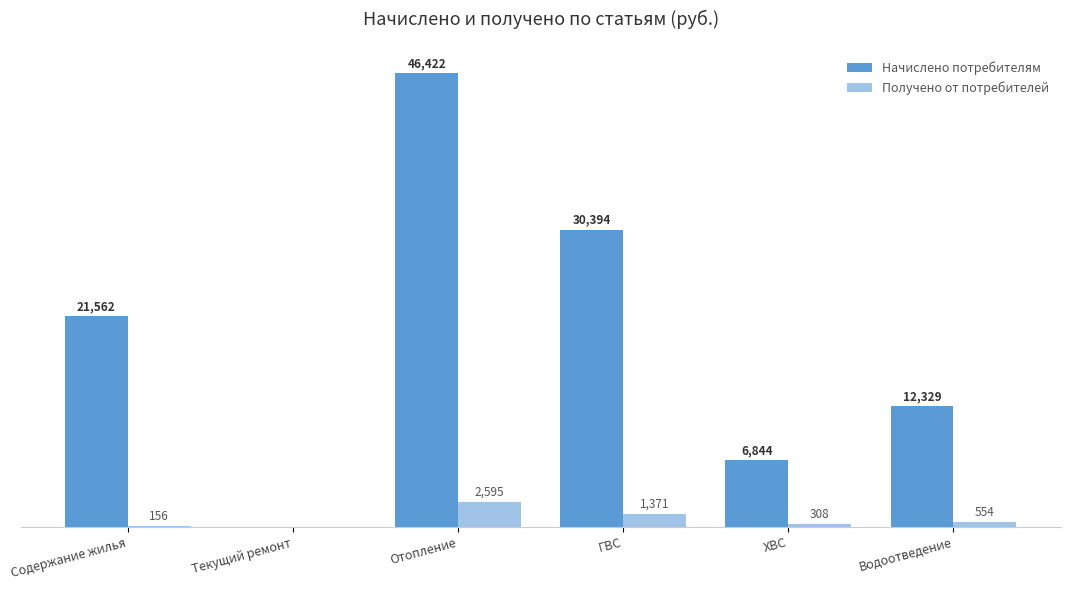

At which label does Начислено потребителям reach its peak?

Отопление